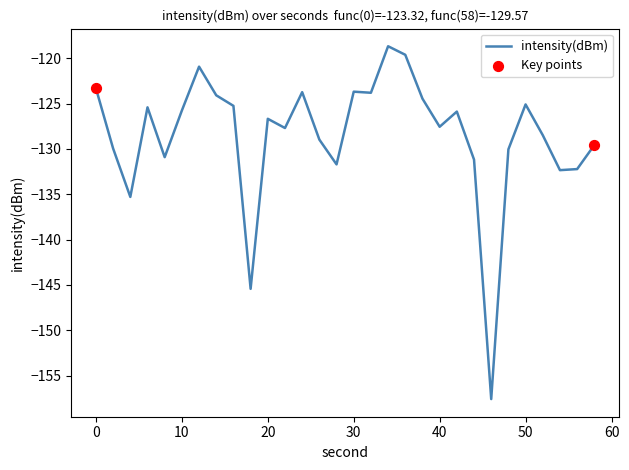

What is the difference between the maximum and minimum values?

38.9